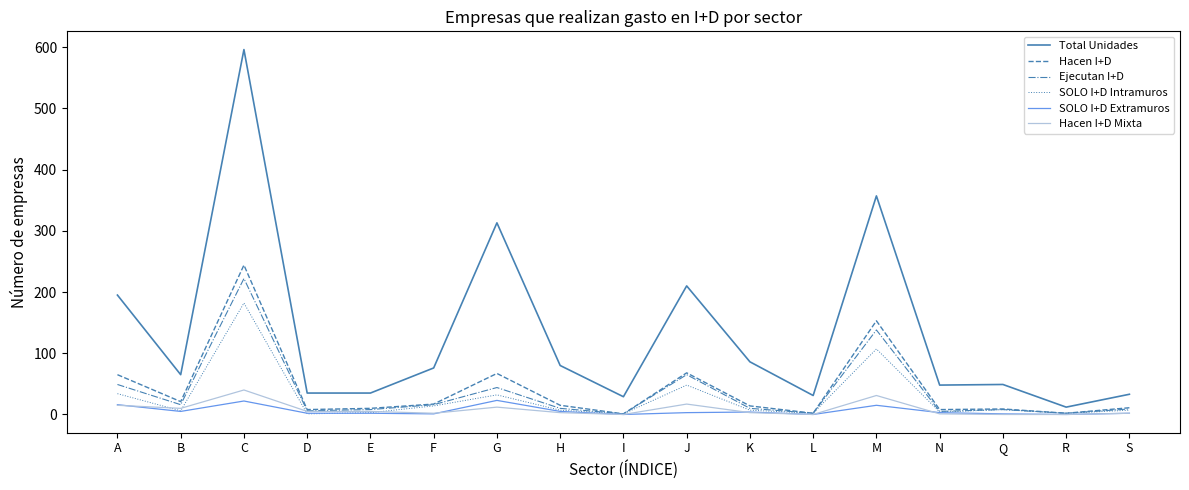

What position from the right is C?

15